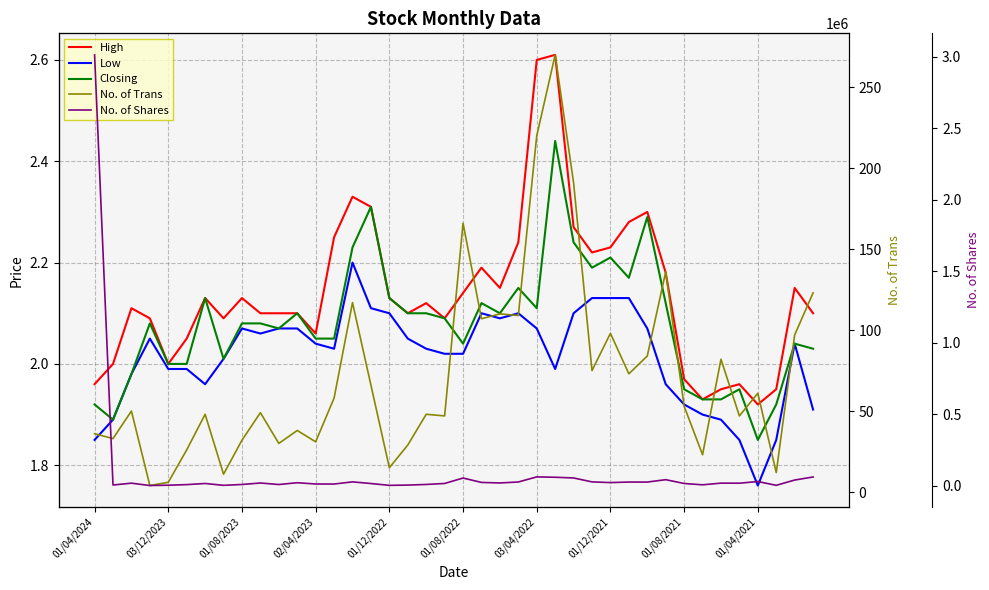

How many lines are shown in the chart?

5